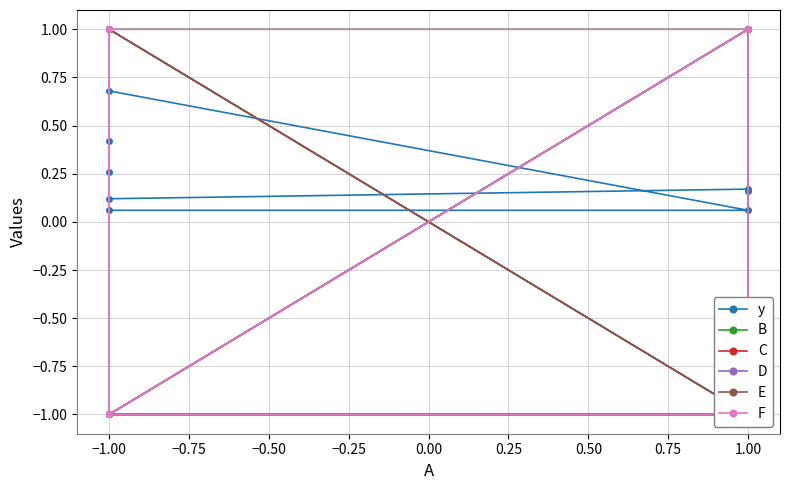

What is the value of the D point at the 4th from the left?

-1.0